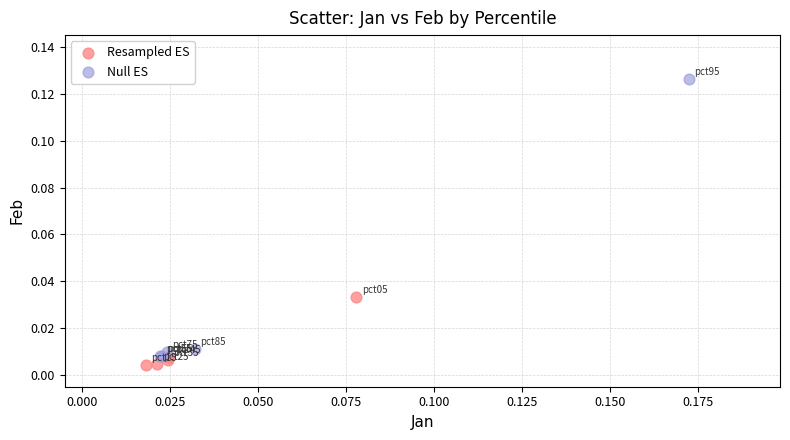

Which series has the widest spread of Y values?

Null ES